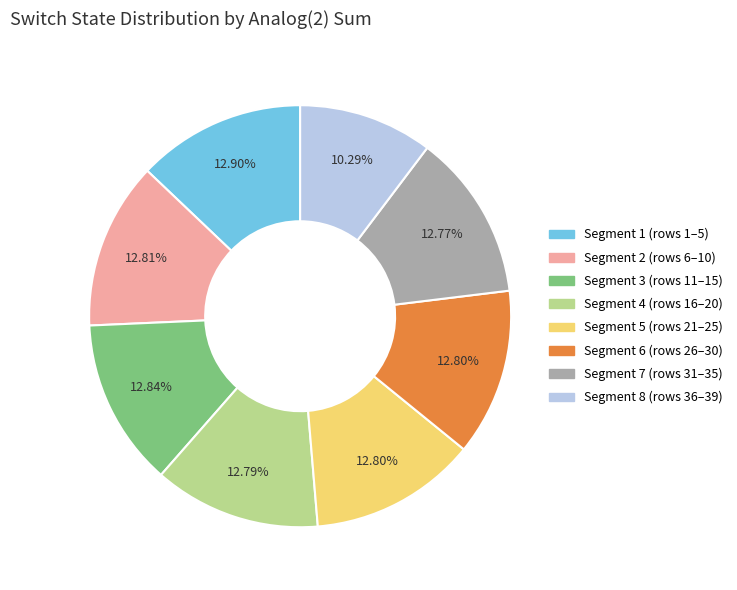

Does any single category account for the majority?

No